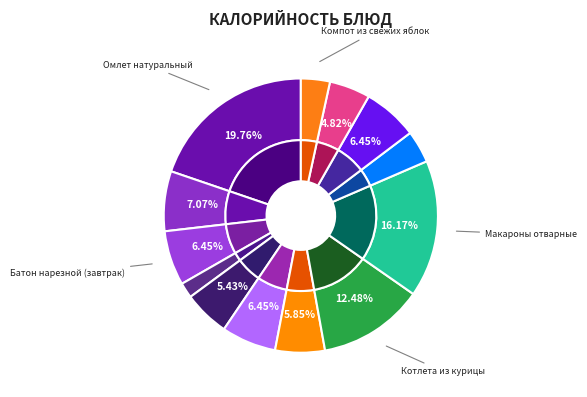

Approximately how many times larger is the value at Суп из овощей compared to Соус сметанный?

1.5